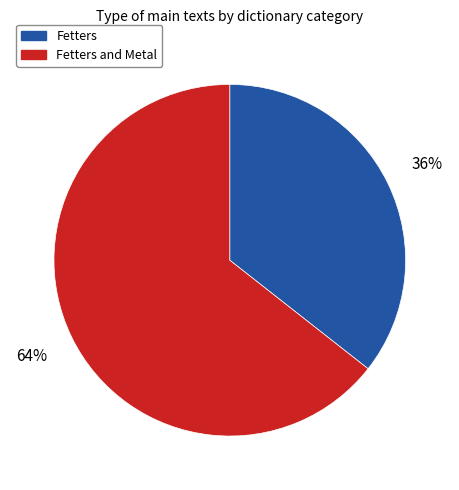

Do Fetters and Fetters and Metal together represent more than half of the pie?

Yes